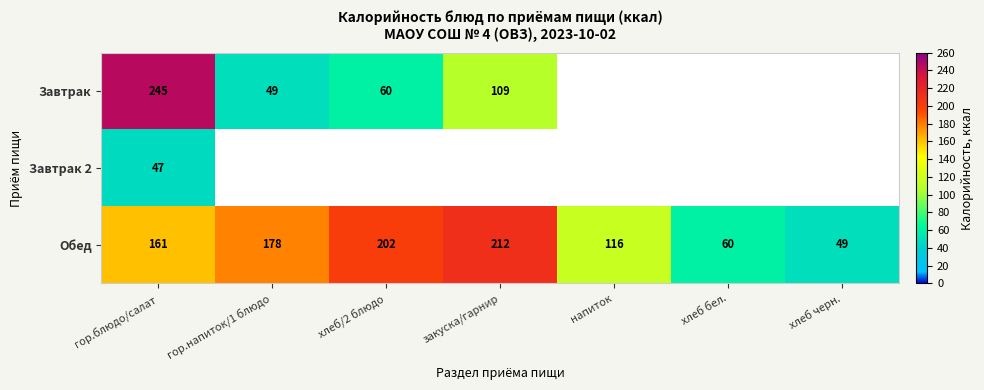

Is the value of Завтрак at гор.блюдо/салат greater than the value of Обед at хлеб/2 блюдо?

Yes